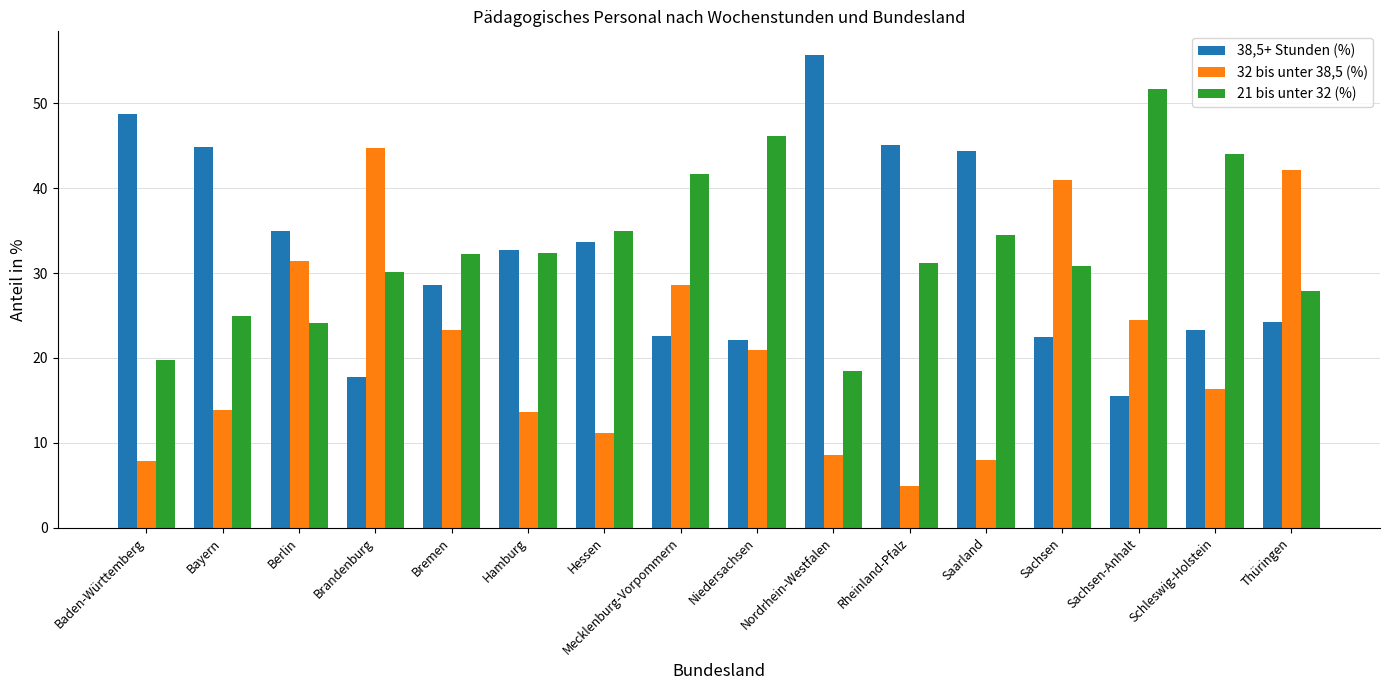

What is the sum of all 38,5+ Stunden (%) values?

516.8